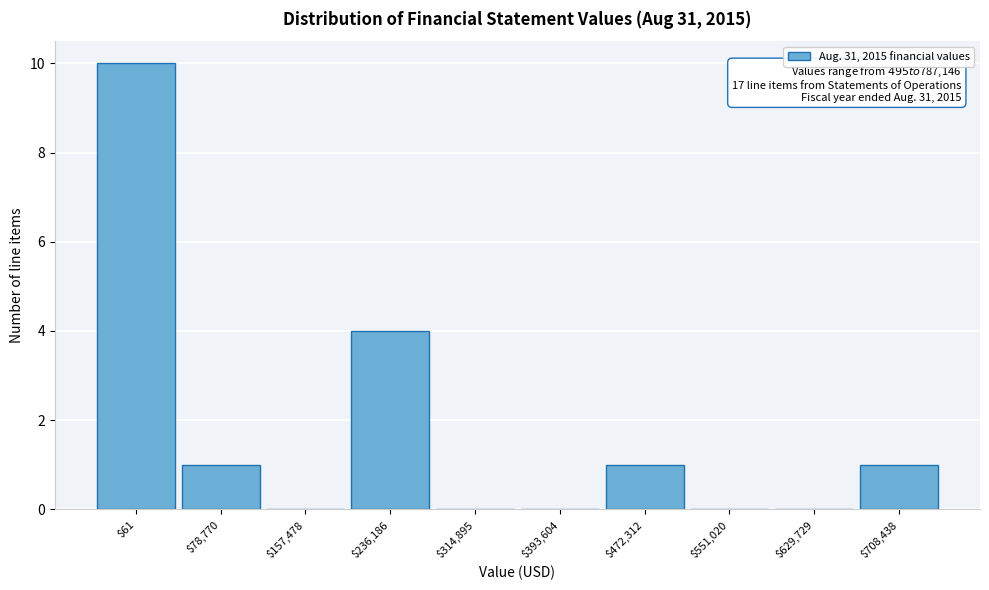

The chart shows a value of 0 at $629,729. True or false?

True